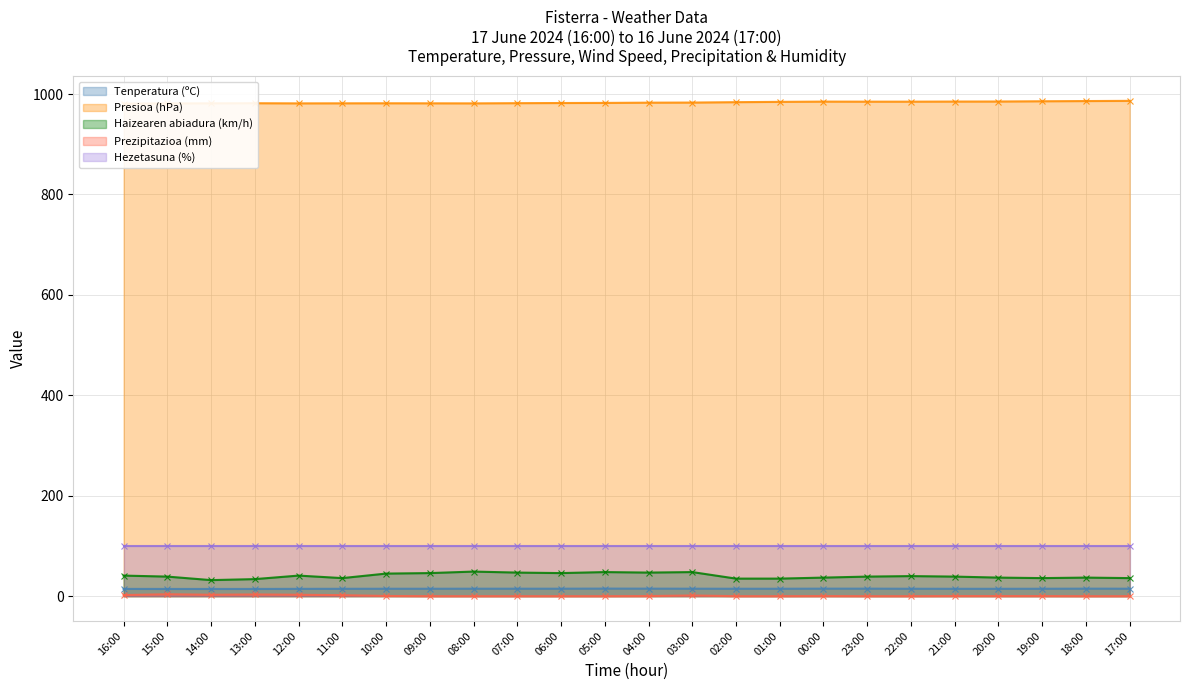

Rank the categories by Presioa (hPa) value from lowest to highest.

16:00, 15:00, 12:00, 08:00, 14:00, 11:00, 09:00, 10:00, 13:00, 07:00, 06:00, 05:00, 04:00, 03:00, 02:00, 01:00, 23:00, 22:00, 00:00, 21:00, 20:00, 19:00, 18:00, 17:00